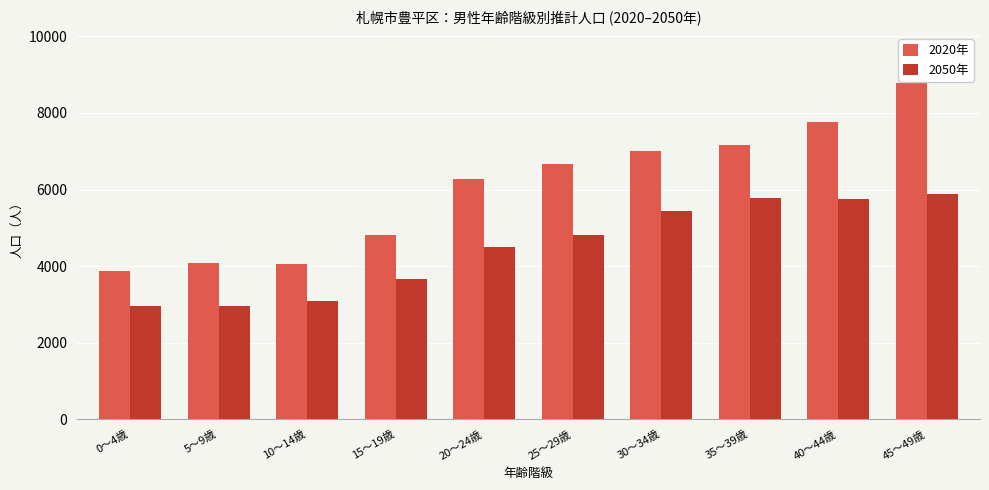

What is the sum of the 2050年 values at 25～29歳 and 40～44歳?

10566